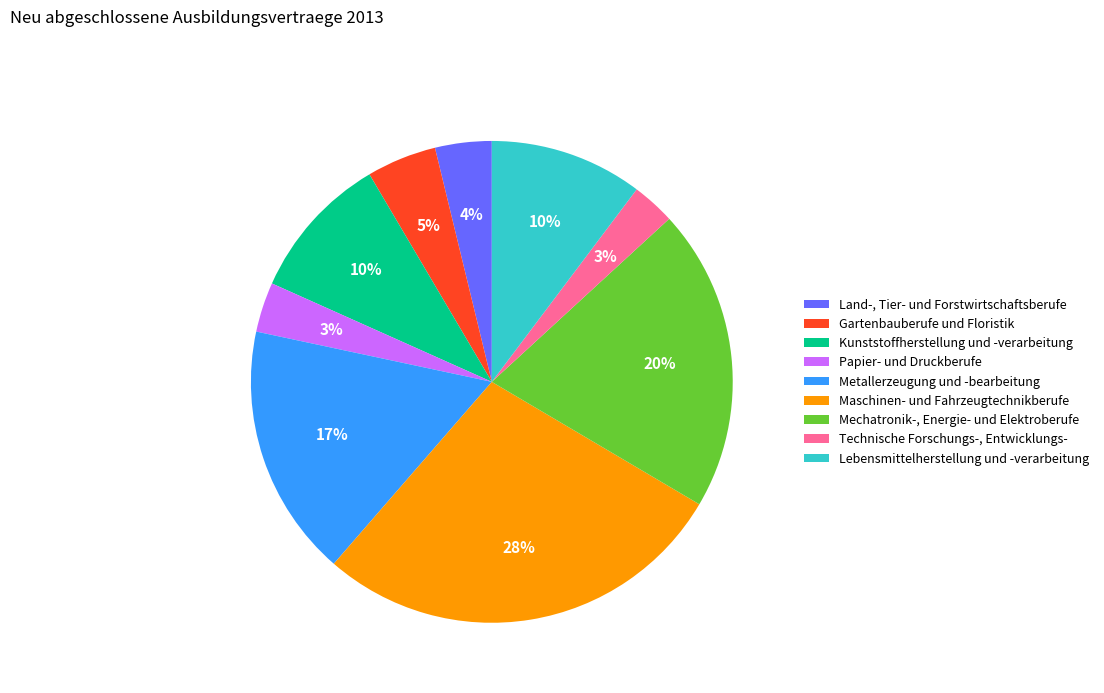

To the nearest percent, what portion does Kunststoffherstellung und -verarbeitung represent?

10%